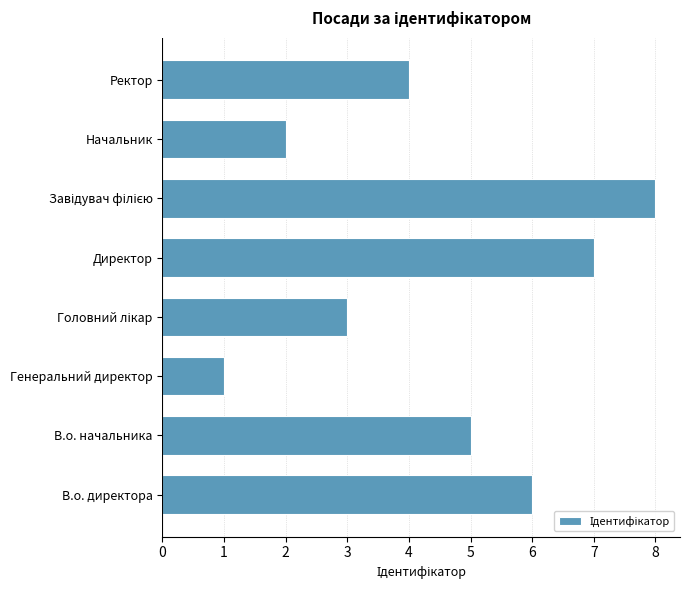

True or false: the data shows 4 at Ректор.

True